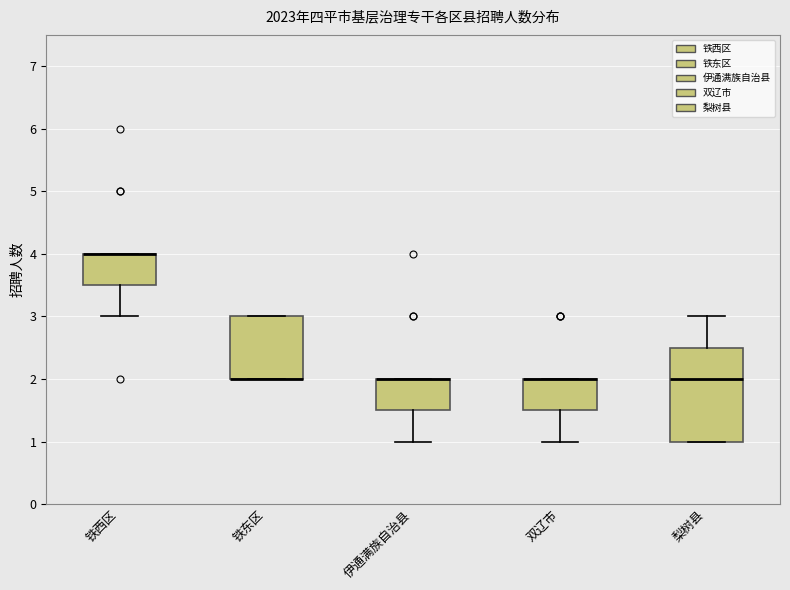

Reading left to right, read every box against the y-axis: the position of its median line, the range the box covers, and the ends of its whiskers. The values are not printed on the chart, so give them approximately, as read against the axis.

铁西区: median 4.0 (drawn on the box's upper edge), box 3.5 to 4.0, whiskers 3.0 to 4.0
铁东区: median 2.0 (drawn on the box's lower edge), box 2.0 to 3.0, whiskers 2.0 to 3.0
伊通满族自治县: median 2.0 (drawn on the box's upper edge), box 1.5 to 2.0, whiskers 1.0 to 2.0
双辽市: median 2.0 (drawn on the box's upper edge), box 1.5 to 2.0, whiskers 1.0 to 2.0
梨树县: median 2.0, box 1.0 to 2.5, whiskers 1.0 to 3.0